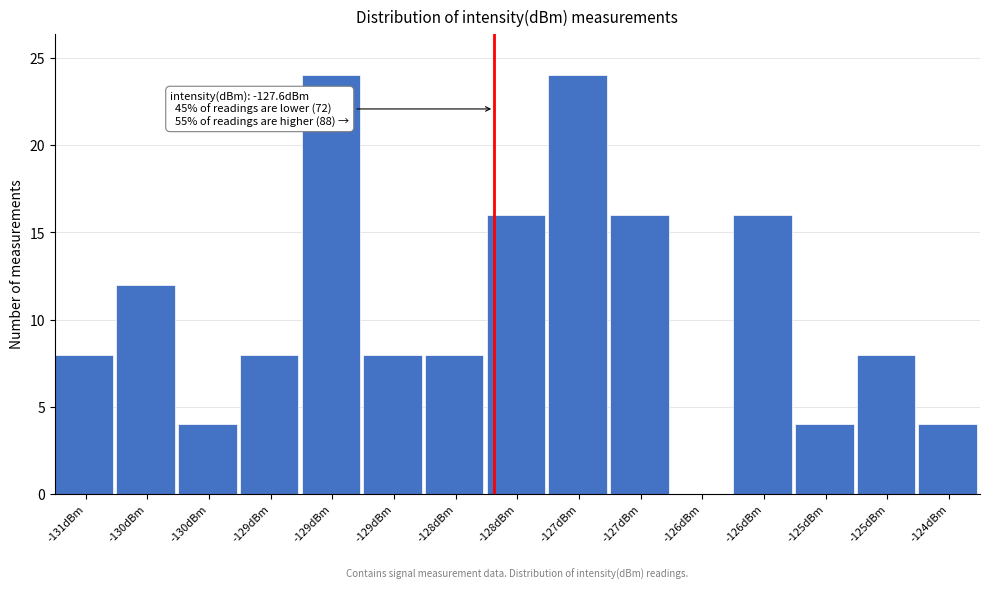

Are the bars horizontal?

No